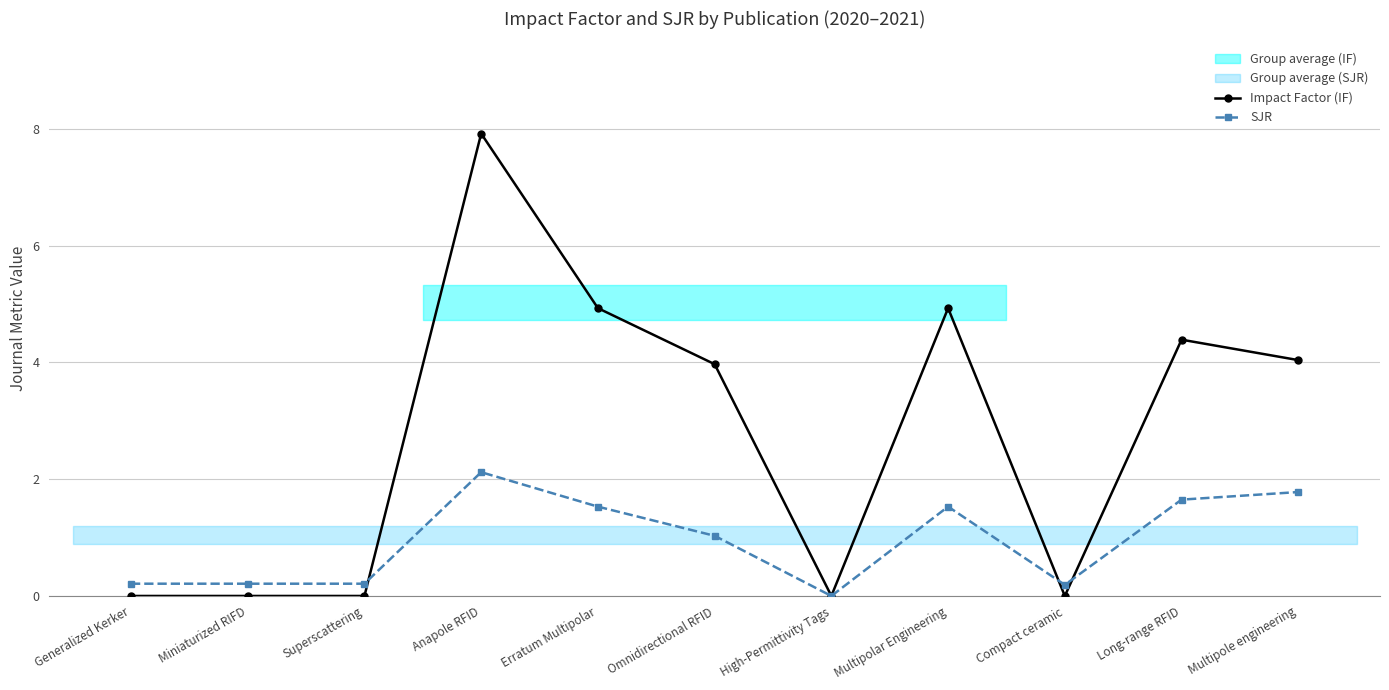

At which category does Impact Factor (IF) reach its first local valley?

High-Permittivity Tags